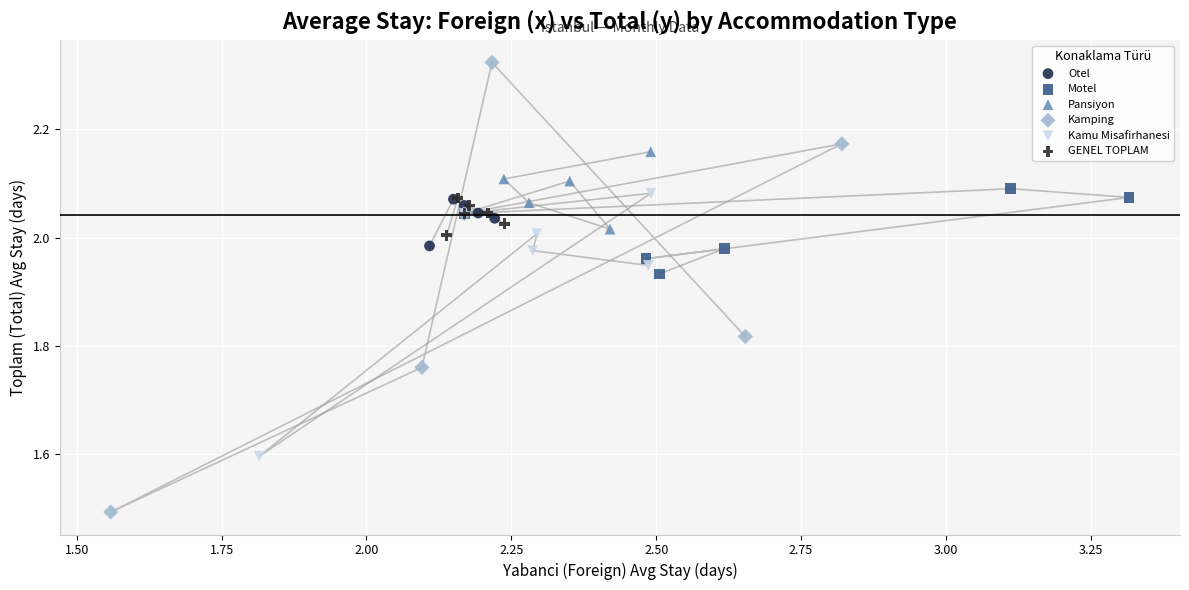

Which series has the largest Y range (max minus min)?

Kamping